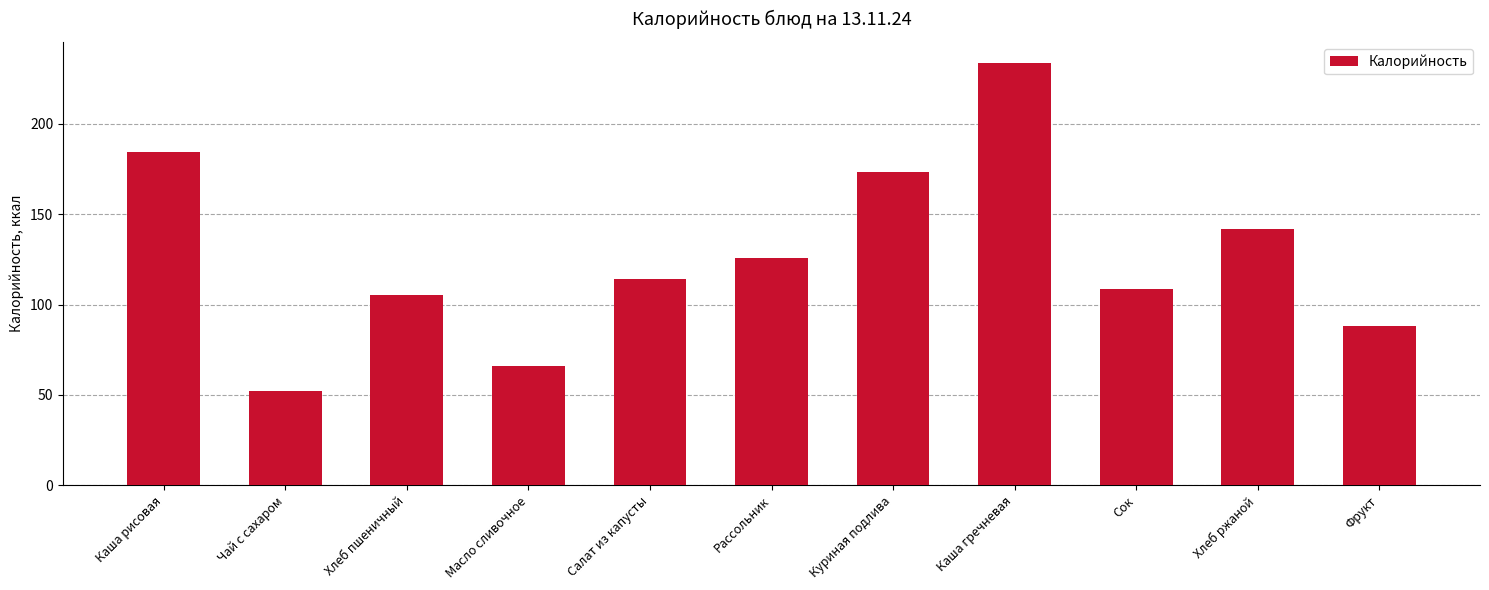

What is the approximate value at Фрукт?

88.0